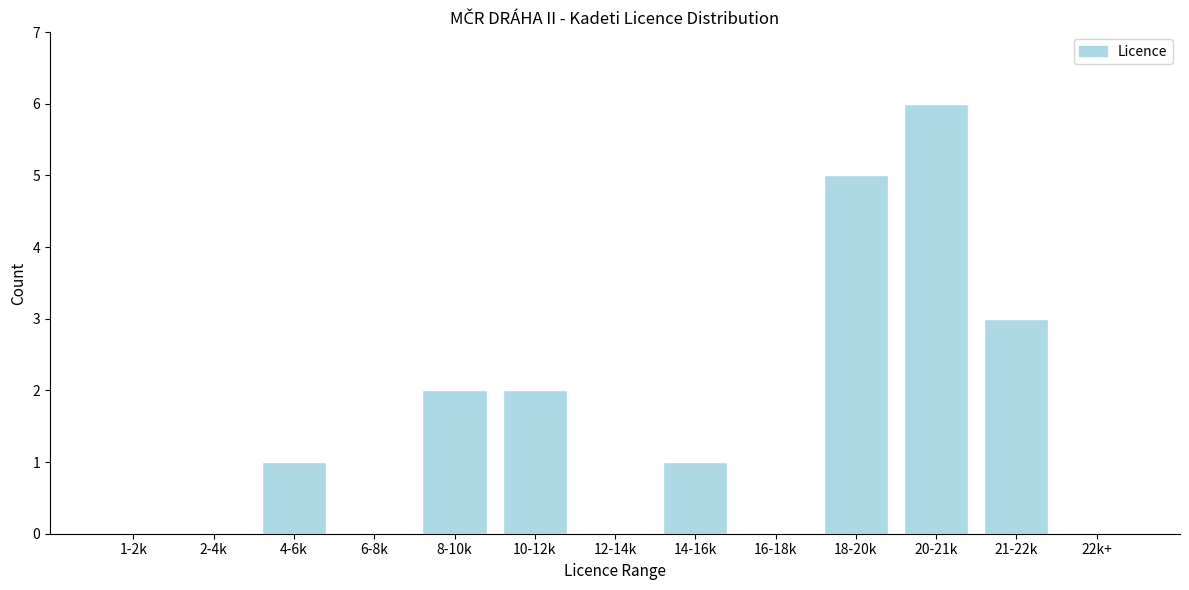

Reading right to left, transcribe all the data shown in this chart.

22k+=0	21-22k=3	20-21k=6	18-20k=5	16-18k=0	14-16k=1	12-14k=0	10-12k=2	8-10k=2	6-8k=0	4-6k=1	2-4k=0	1-2k=0